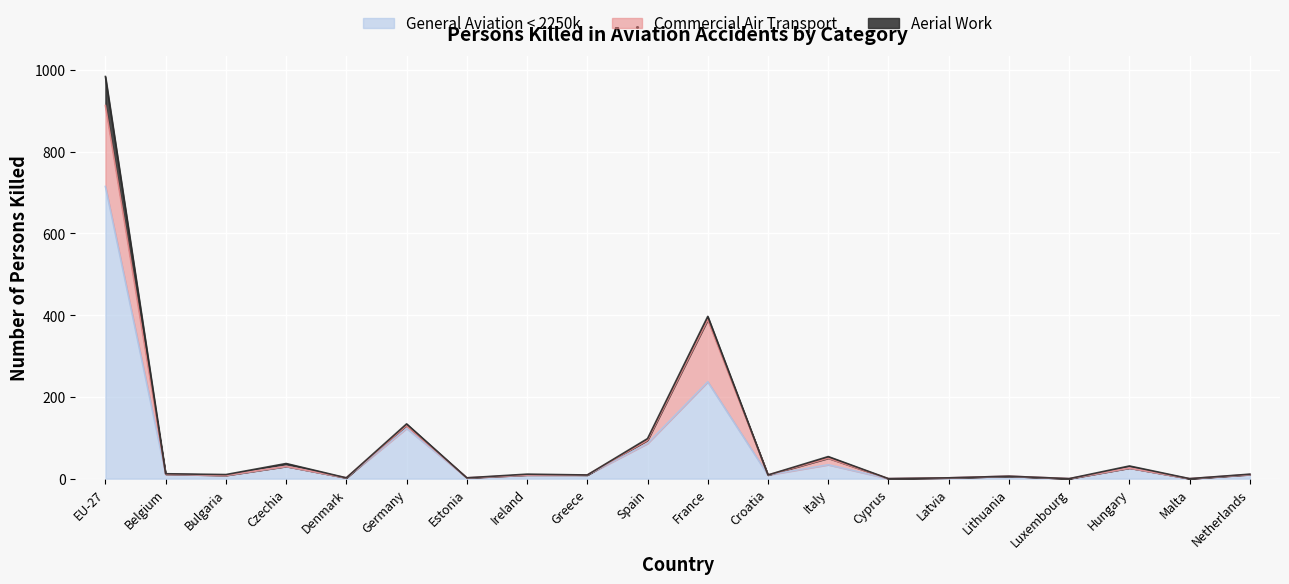

At which category is the sum across all series the highest?

EU-27